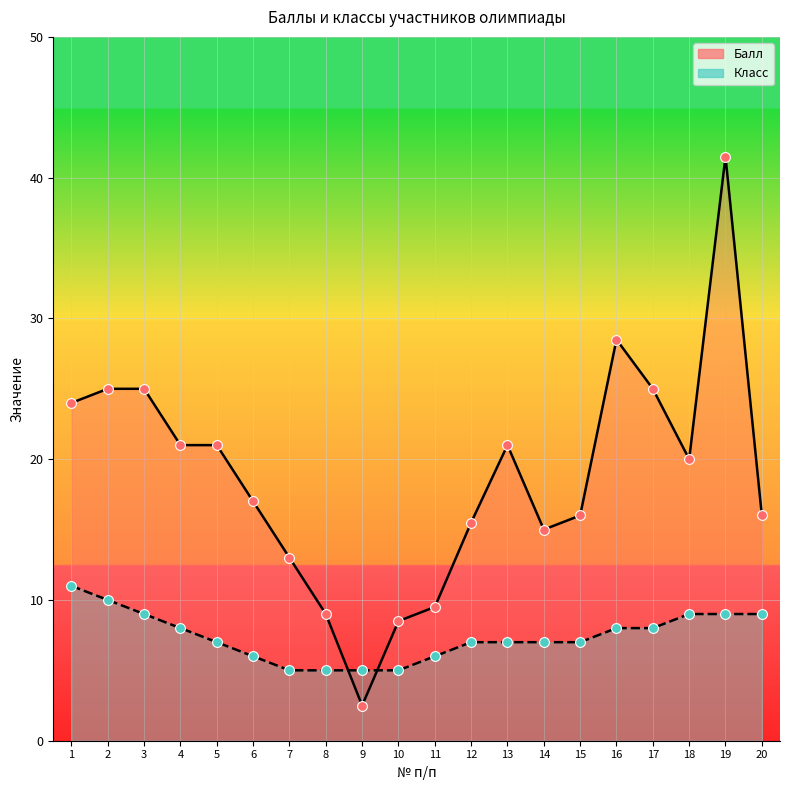

What is the total value across all series at 16?

36.5